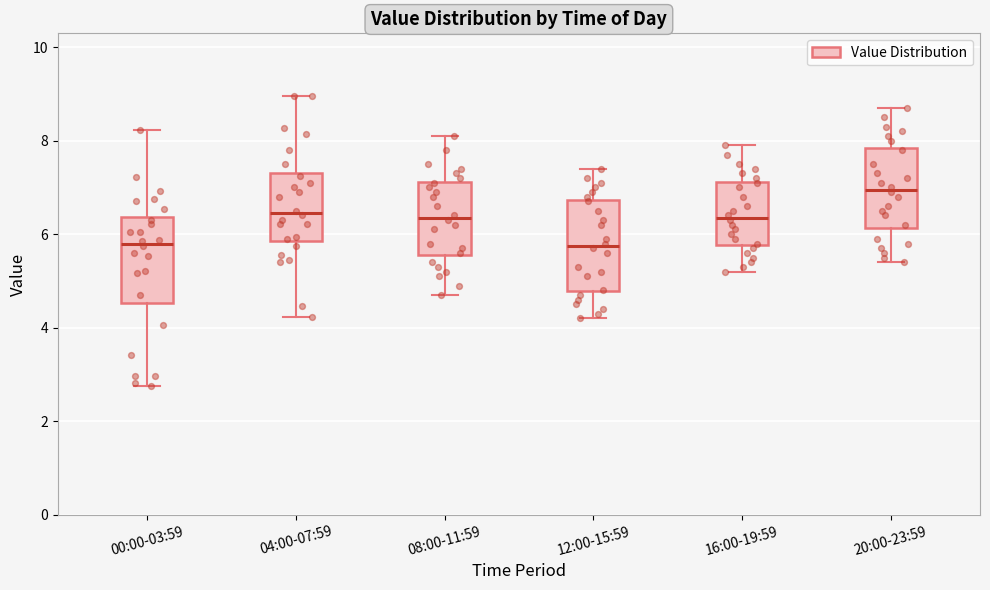

Reading left to right, transcribe this box plot: for each box, give where its median line is, the range the box spans, and where its two whiskers end, as read against the y-axis. The values are not printed on the chart, so give them approximately, as read against the axis.

00:00-03:59: median 5.8, box 4.6 to 6.4, whiskers 2.8 to 8.2
04:00-07:59: median 6.4, box 5.8 to 7.4, whiskers 4.2 to 9.0
08:00-11:59: median 6.4, box 5.6 to 7.2, whiskers 4.8 to 8.2
12:00-15:59: median 5.8, box 4.8 to 6.8, whiskers 4.2 to 7.4
16:00-19:59: median 6.4, box 5.8 to 7.2, whiskers 5.2 to 8.0
20:00-23:59: median 7.0, box 6.2 to 7.8, whiskers 5.4 to 8.8